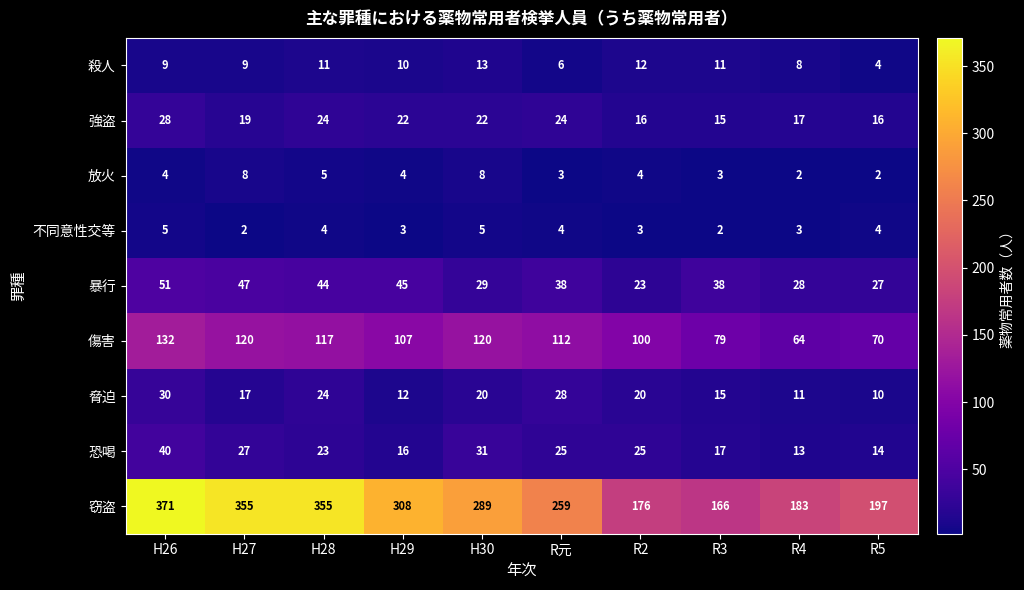

Is it true that 放火 equals 13 at H30?

False